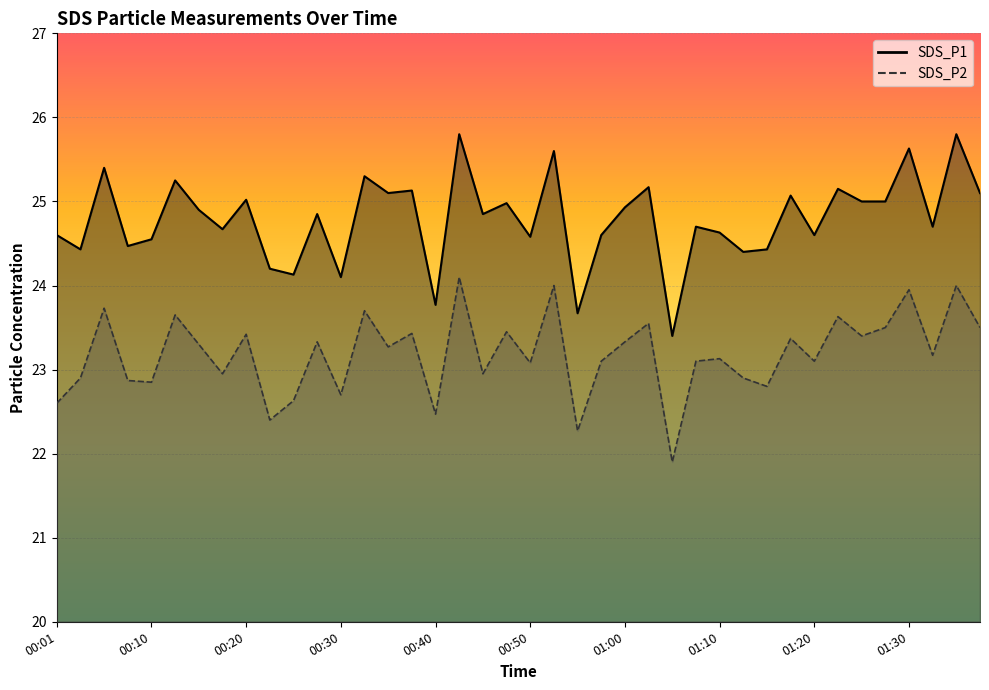

What is the label of the 34th point from the right?

00:15